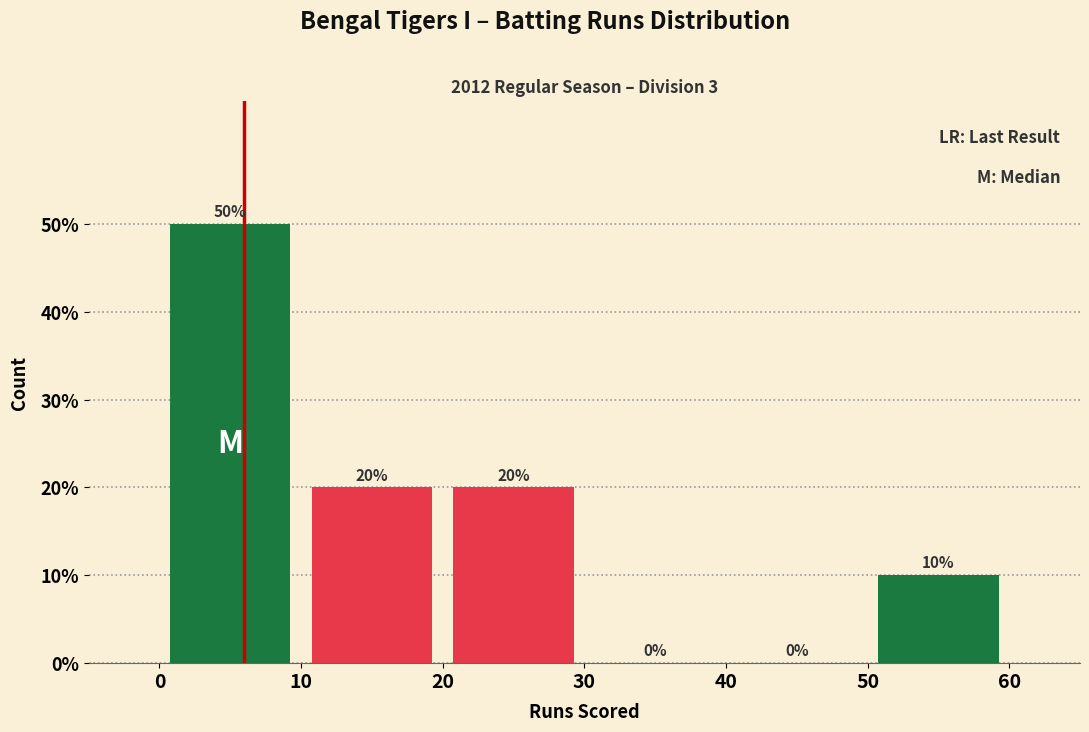

Reading left to right, transcribe this chart: for each bar, give the range it covers on the x-axis and its height.

0 to 10: 50
10 to 20: 20
20 to 30: 20
30 to 40: 0
40 to 50: 0
50 to 60: 10